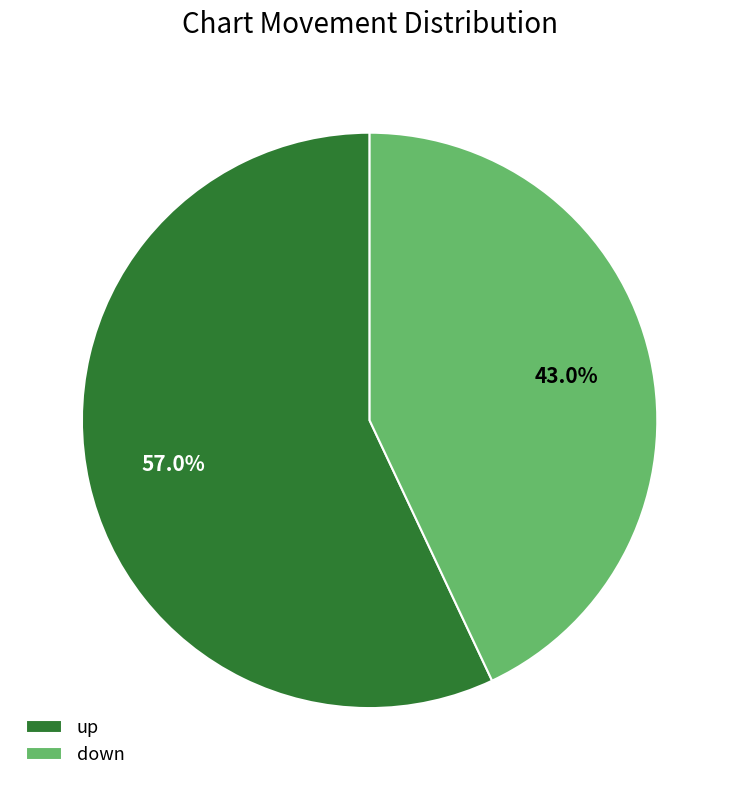

True or false: down accounts for 34% of the total.

False